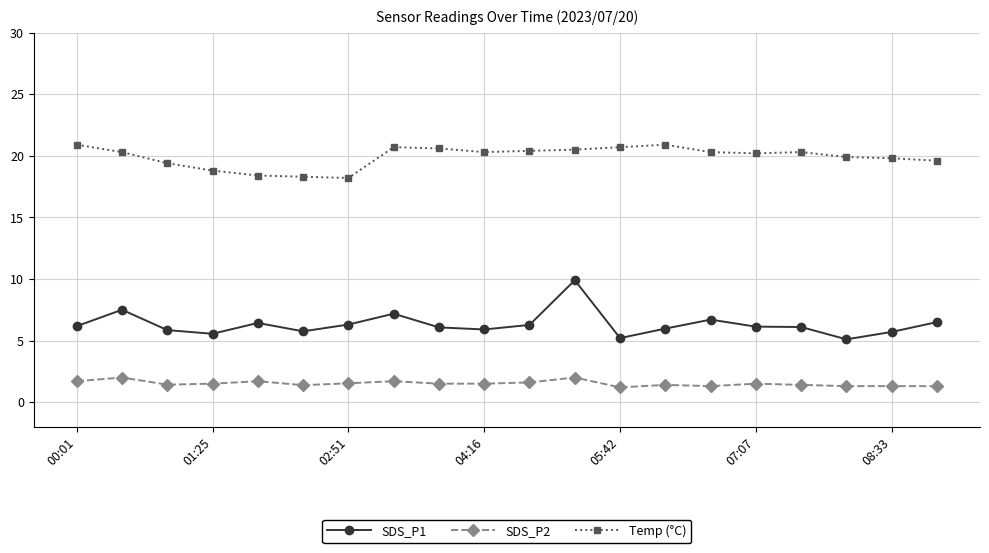

True or false: SDS_P1 has more than 0 points higher than both neighbors.

True